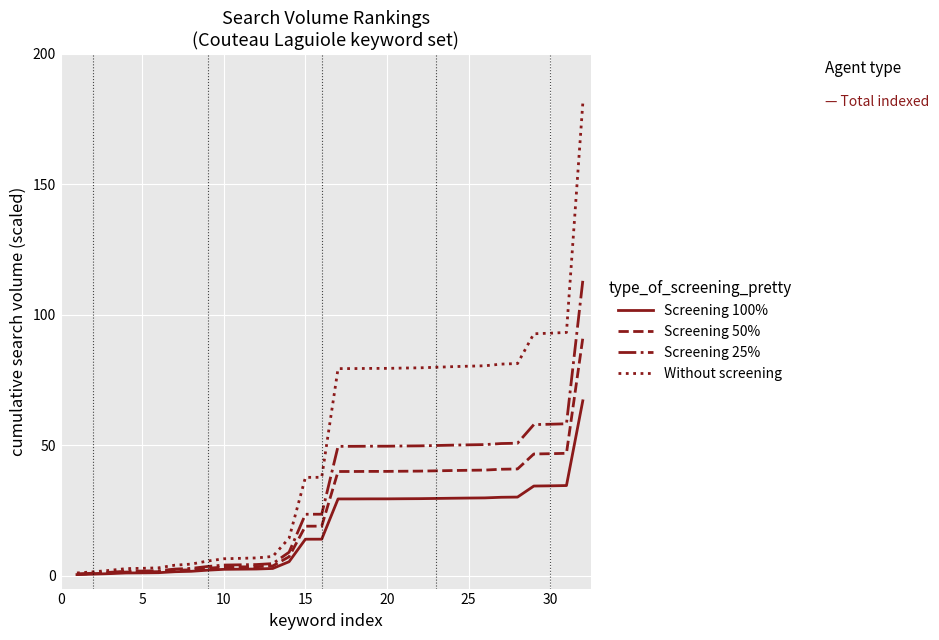

What is the greatest value displayed?

181.0